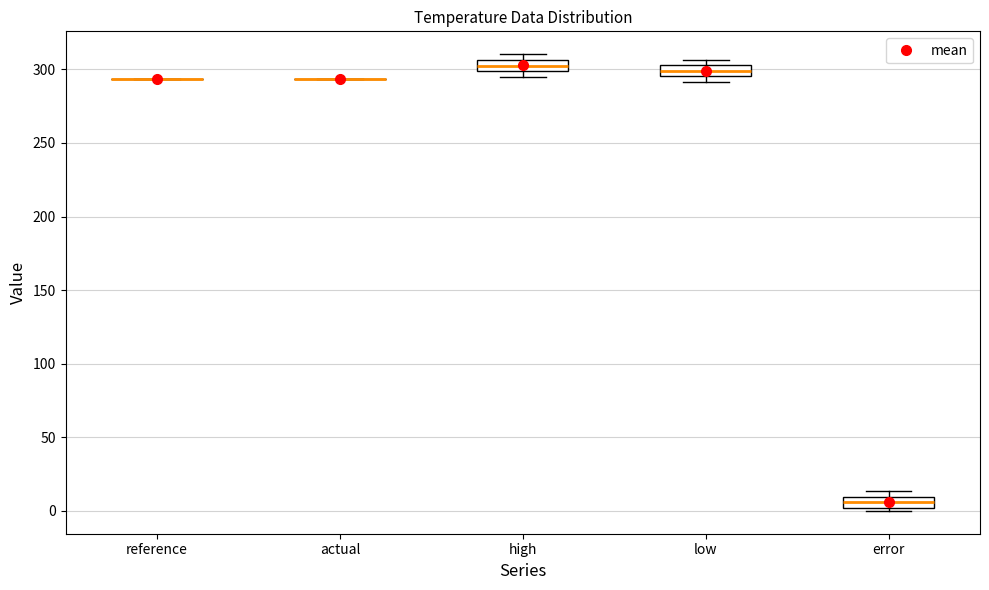

Where does the median line of the box for error sit on the y-axis? The values are not printed on the chart, so give them approximately, as read against the axis.

5